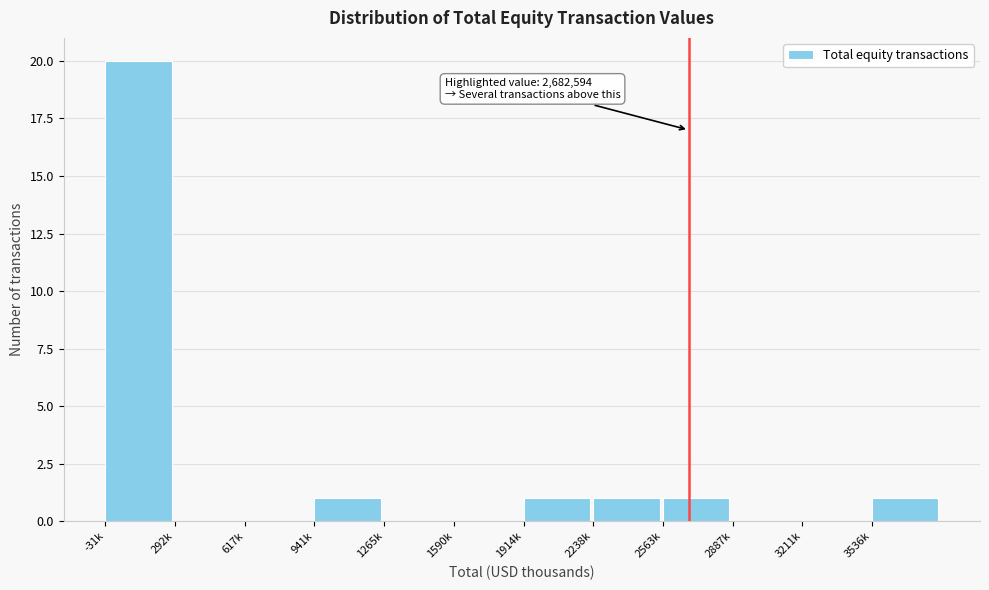

Reading left to right, extract all data points from this chart.

-31k=20	292k=0	617k=0	941k=1	1265k=0	1590k=0	1914k=1	2238k=1	2563k=1	2887k=0	3211k=0	3536k=1